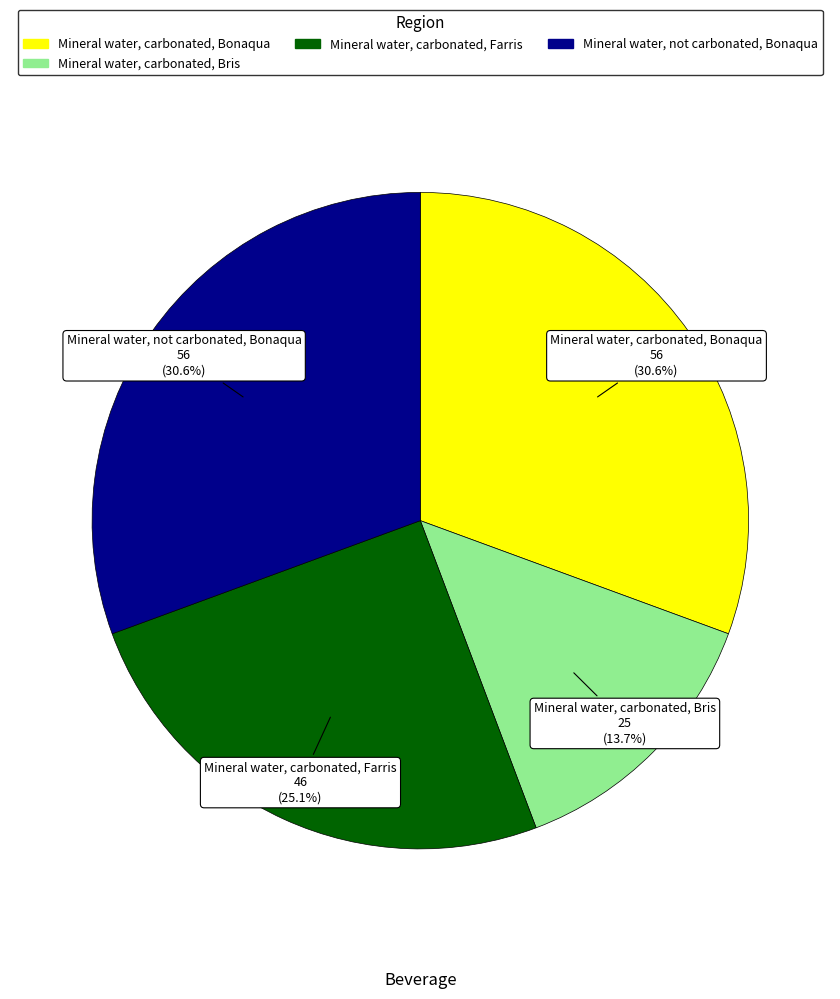

Does any single category account for the majority?

No